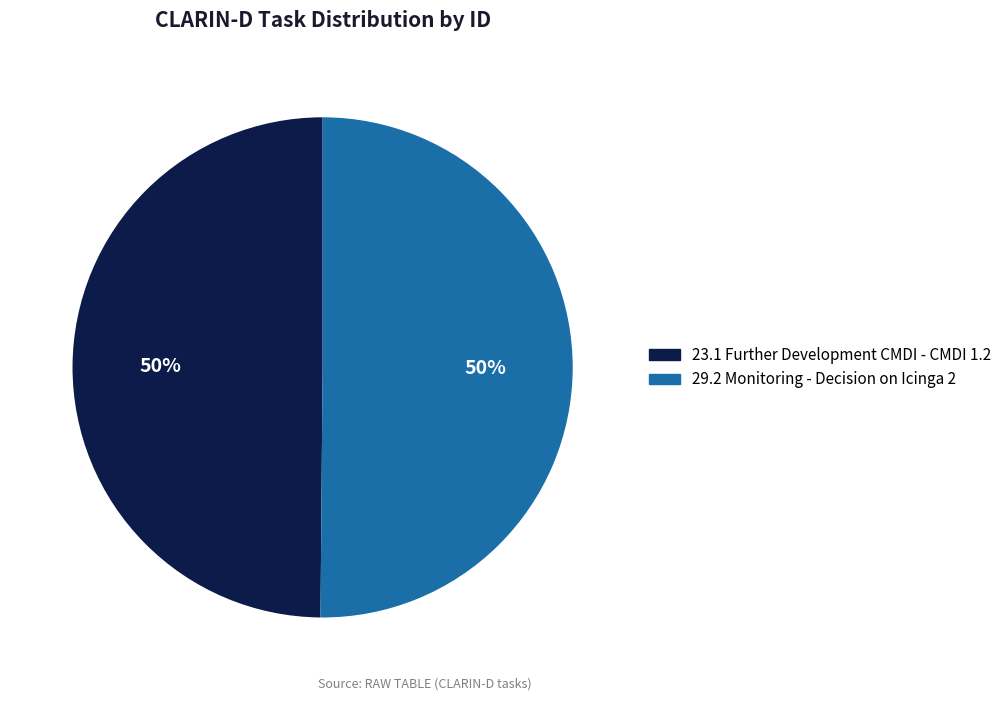

Count the number of slices in the pie.

2